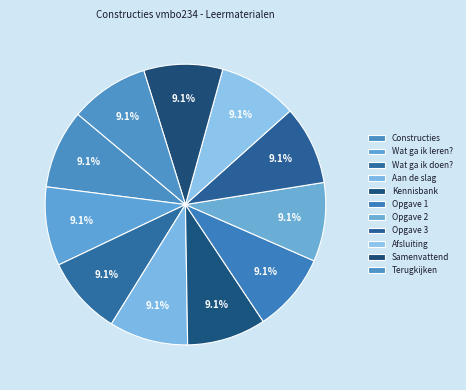

Rank the categories by value from highest to lowest.

Terugkijken, Samenvattend, Afsluiting, Aan de slag, Wat ga ik doen?, Wat ga ik leren?, Opgave 3: Verbanden, Opgave 2: Kast, Opgave 1: Constructies - verbindingen, Kennisbank, Constructies